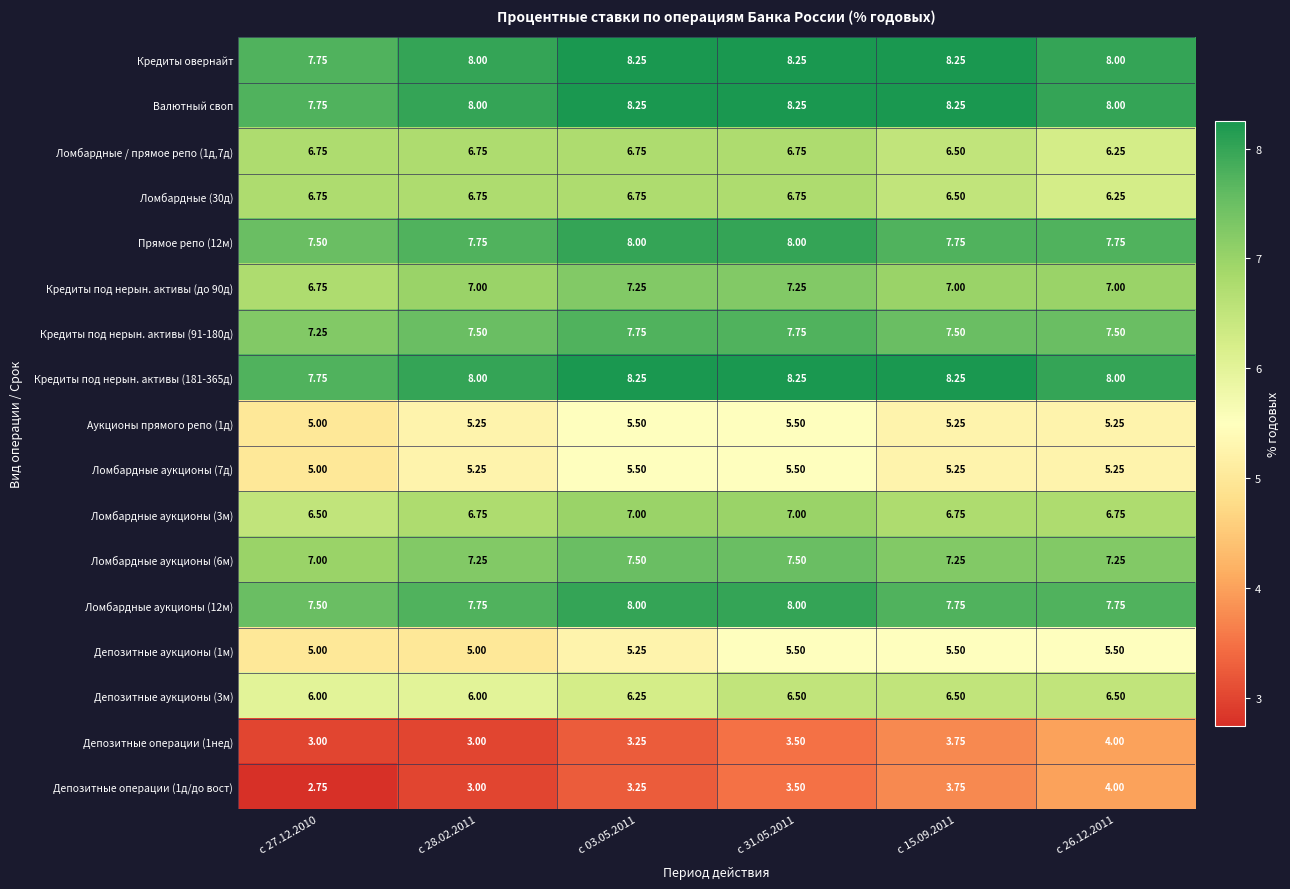

What is the total value across all series at с 26.12.2011?

111.0